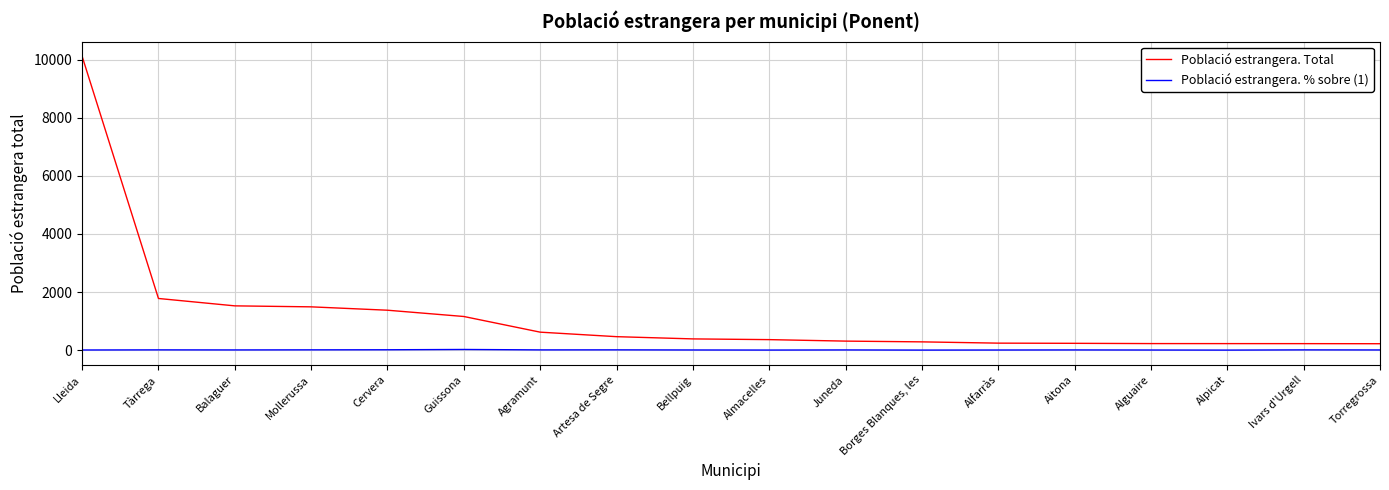

What are all the series names shown in the legend?

Població estrangera. Total, Població estrangera. % sobre (1)